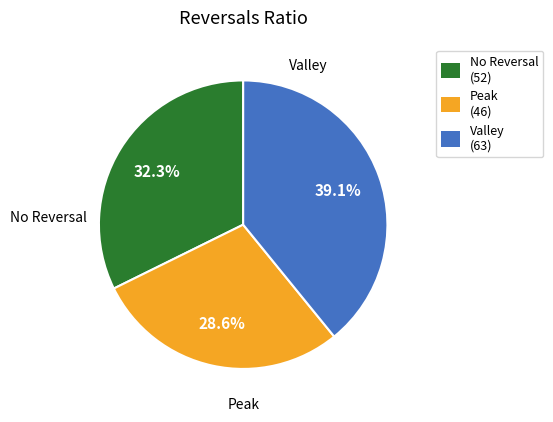

What is the smallest slice in the pie chart?

Peak (46)